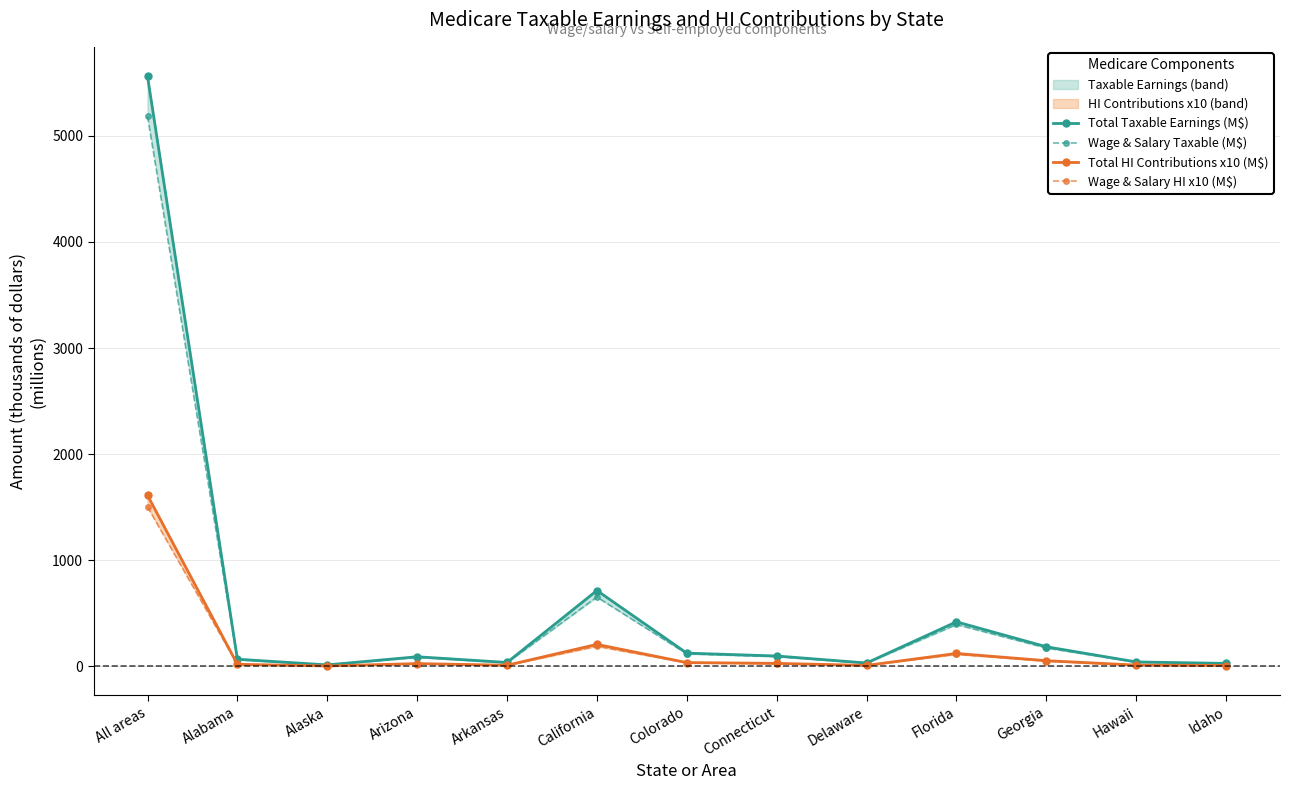

What is the value of the Wage & Salary Taxable (M$) point at the 10th from the left?

395.0